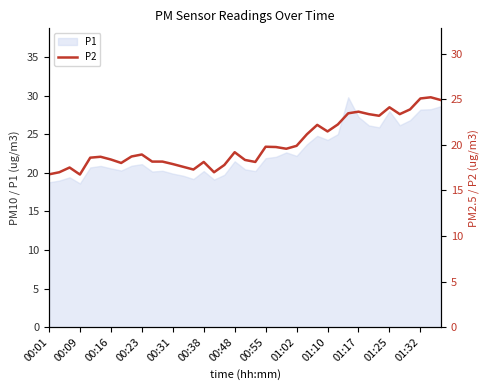

True or false: P1 has a value of 21.1 at 00:23.

True